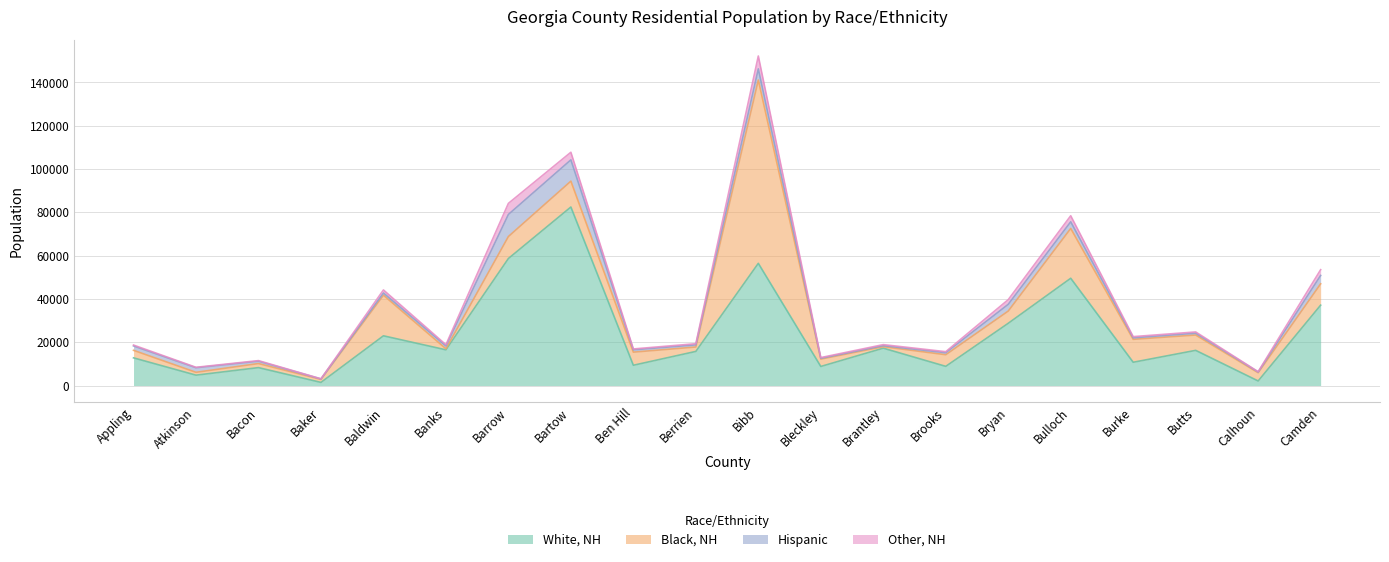

Rank the series by their maximum value, from highest to lowest.

Black, NH, White, NH, Hispanic, Other, NH